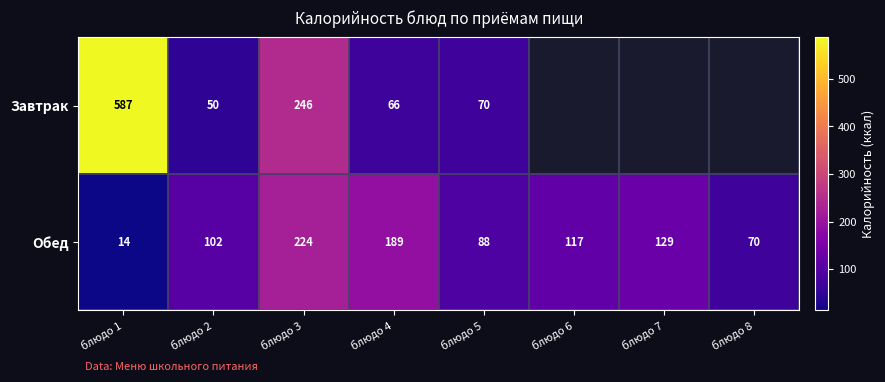

Is it true that Завтрак equals 121 at блюдо 5?

False